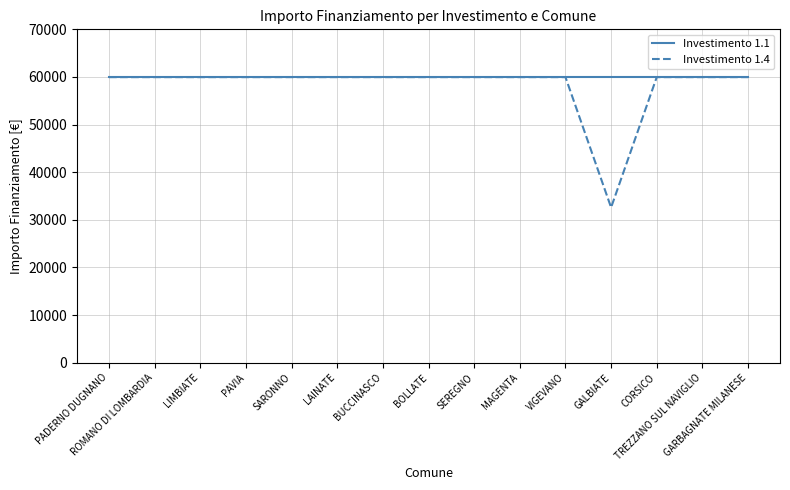

Which series has the largest total across all categories?

Investimento 1.1